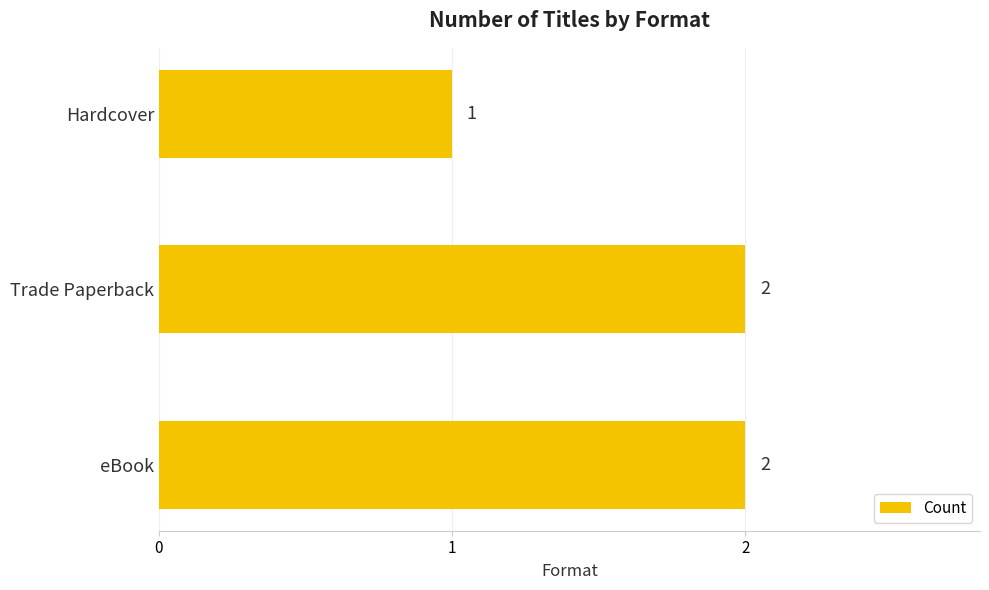

How many bars are there in total?

3